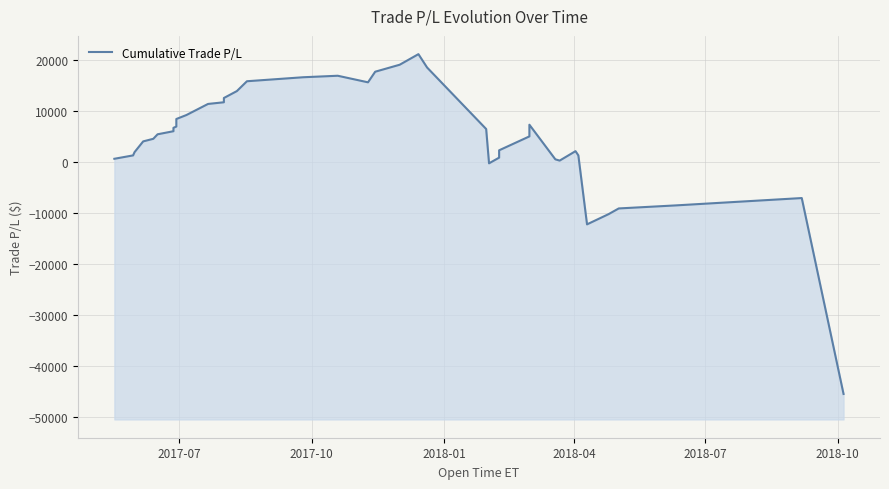

What is the maximum value shown in the chart?

21084